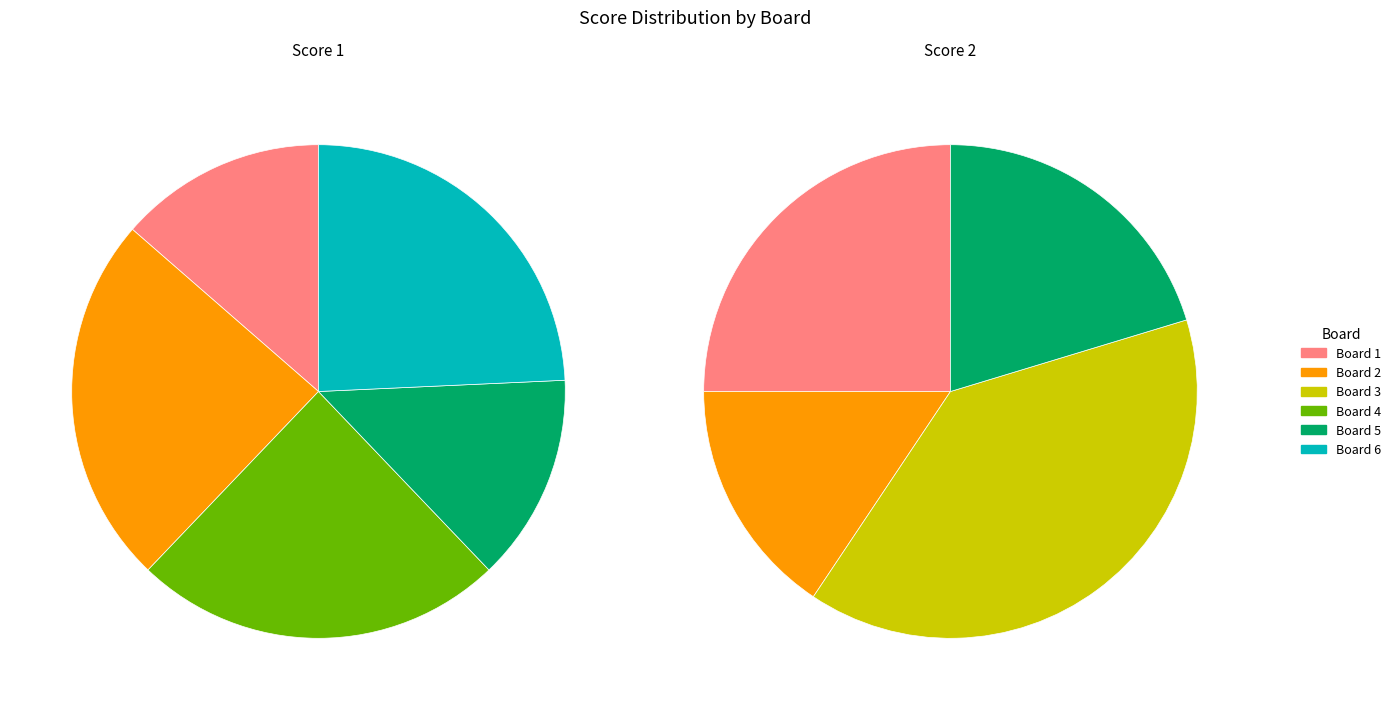

Rank the categories by Score 2 value from lowest to highest.

Board 4, Board 6, Board 2, Board 5, Board 1, Board 3